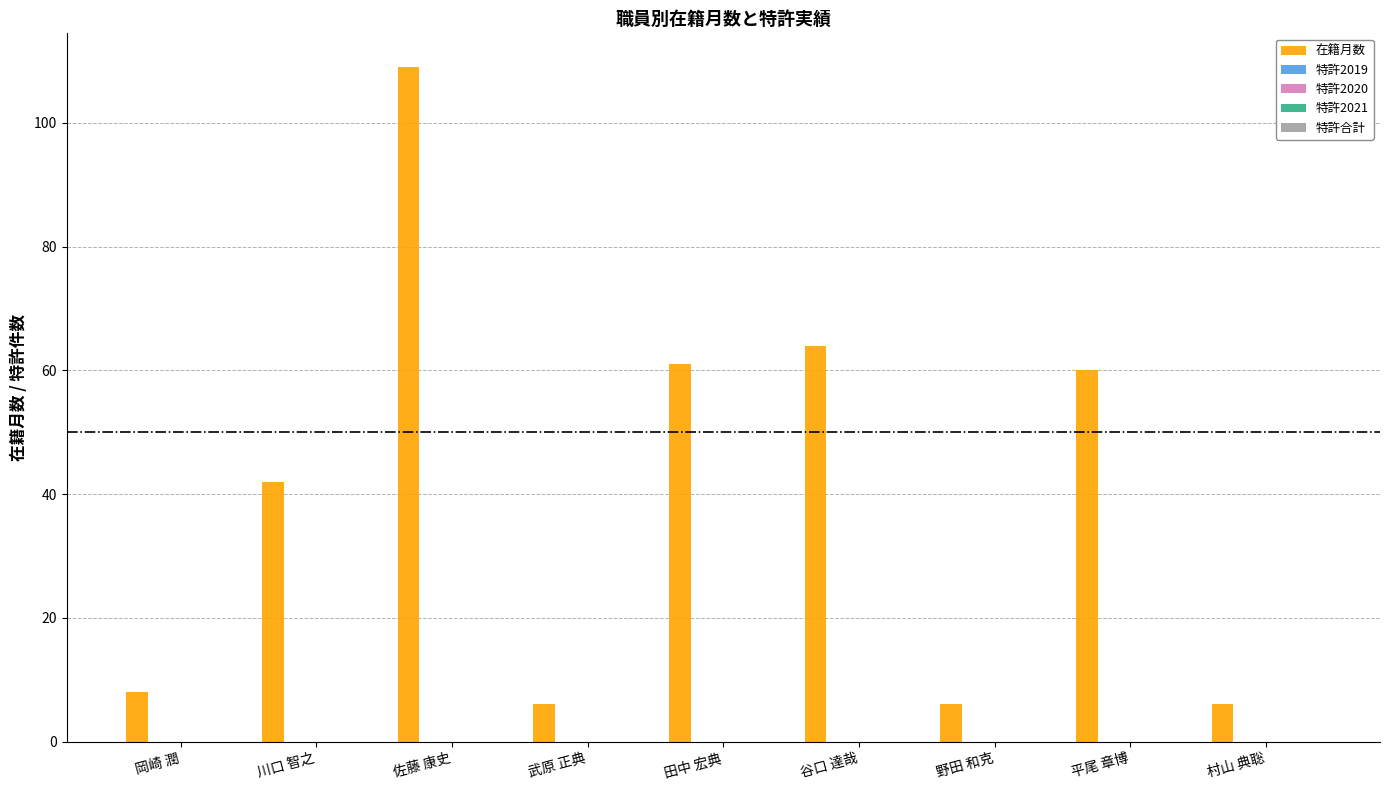

Reading left to right, what are all the values shown in this chart?

8	42	109	6	61	64	6	60	6